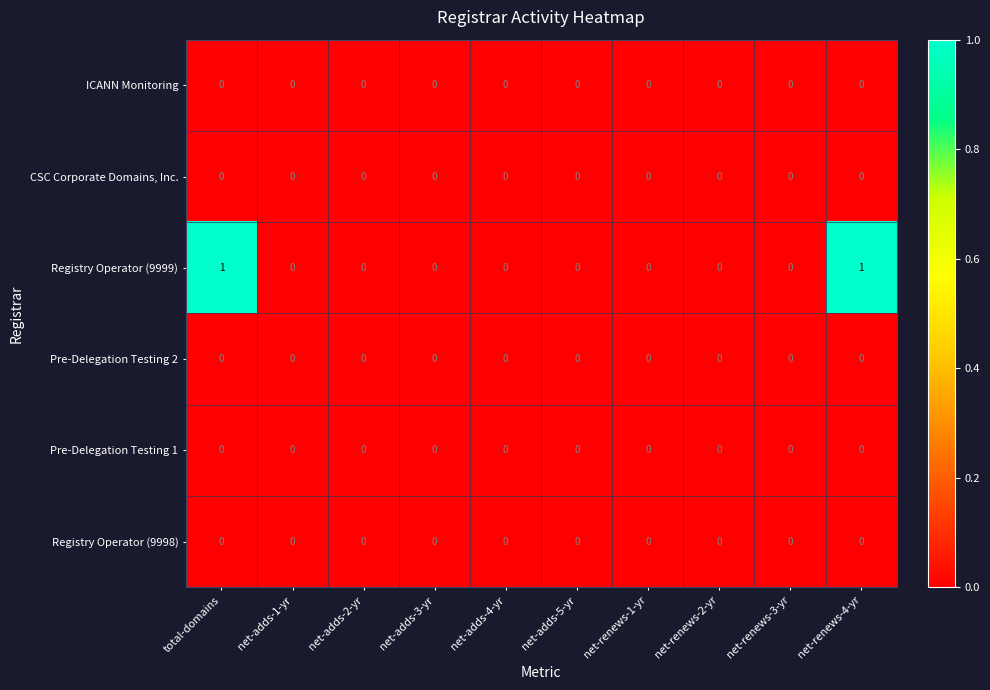

Is it true that Registry Operator (9998) equals 0 at net-renews-2-yr?

True